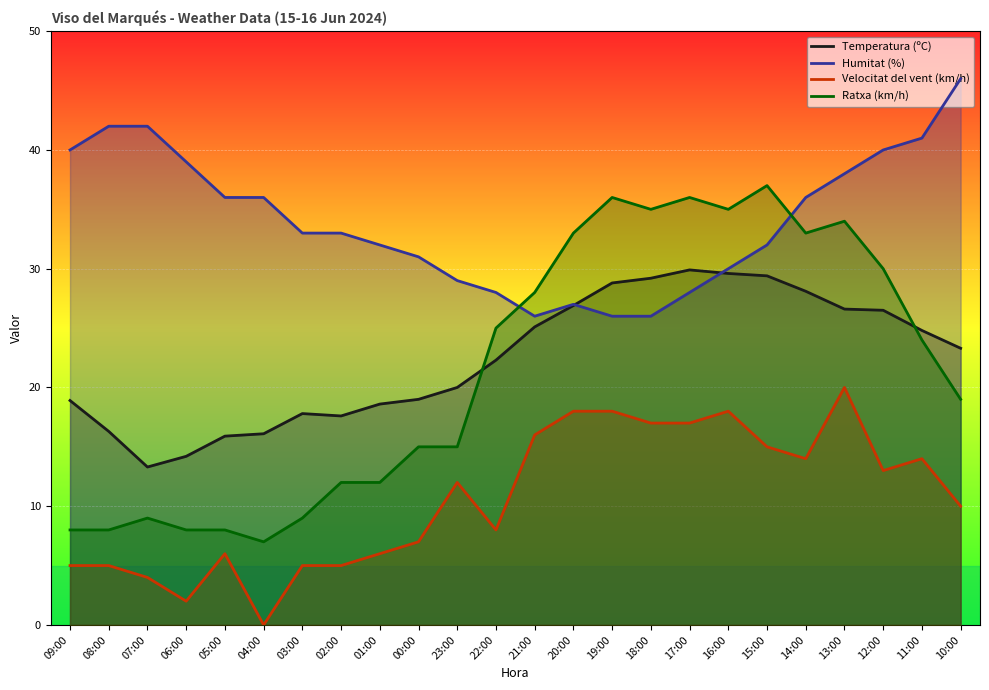

In Temperatura (ºC), how many points are lower than both neighbors (excluding endpoints)?

2